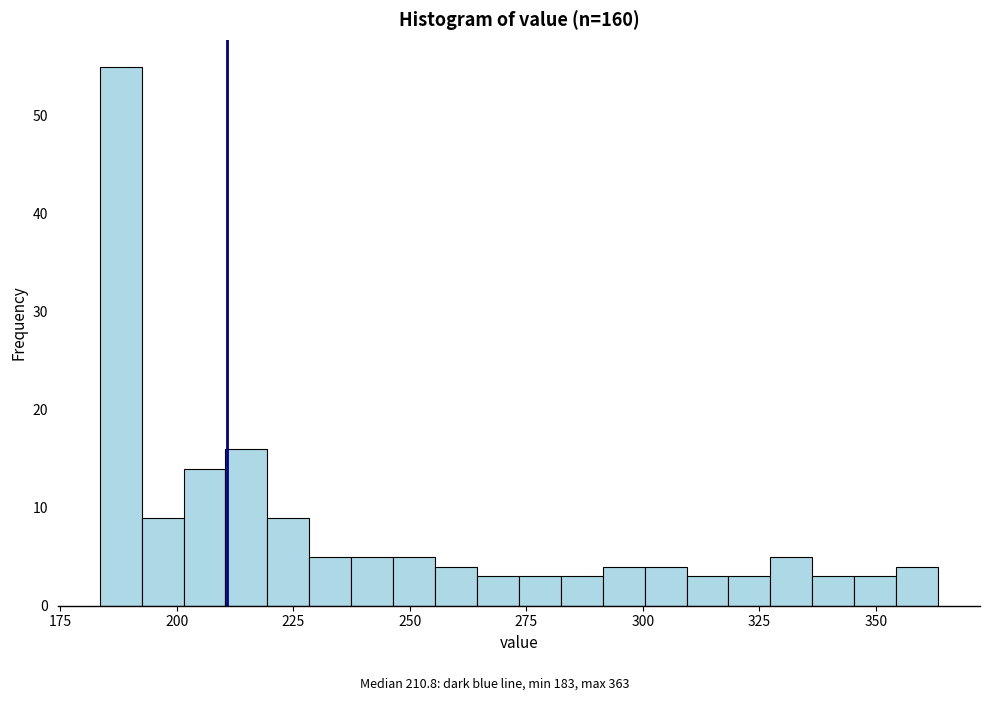

Read against the x-axis, roughly where is the centre of the tallest bar?

190